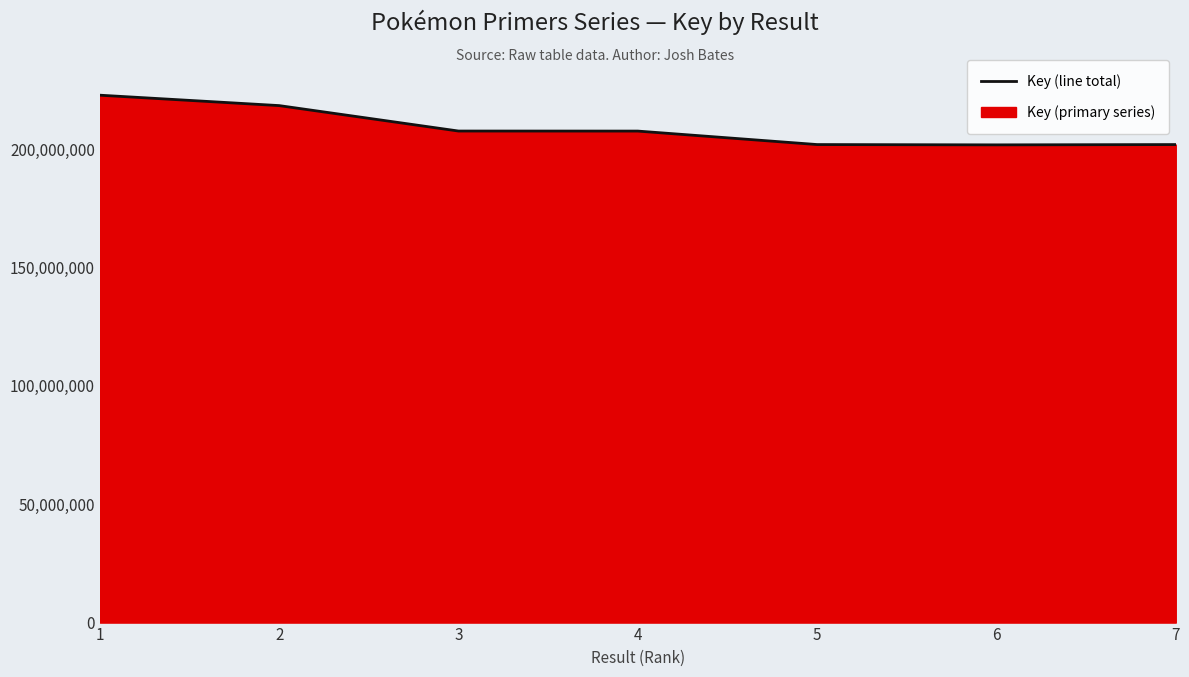

Where is the first local minimum?

6